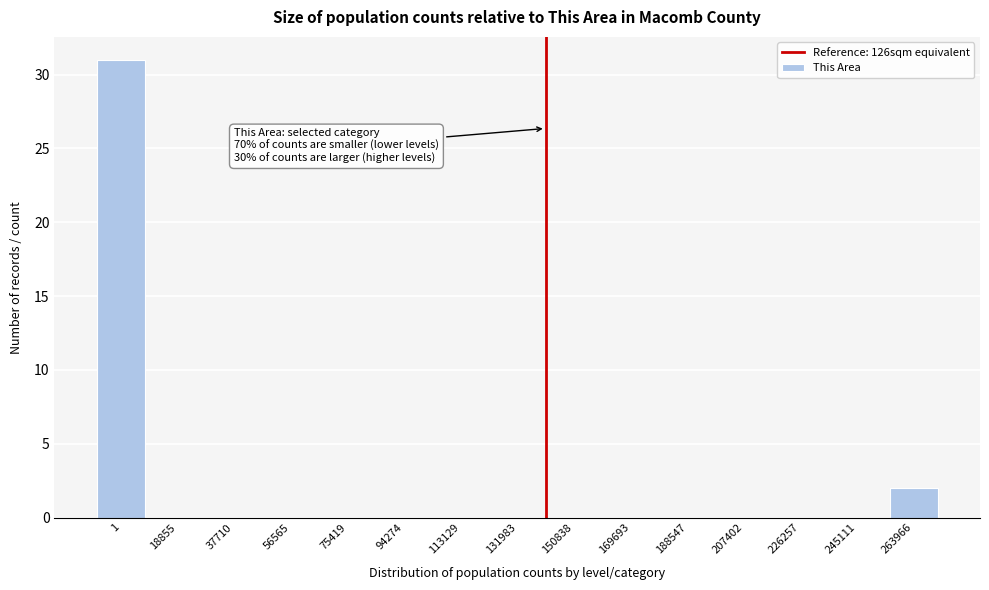

Reading left to right, list all the values displayed in this chart.

1=31	18855=0	37710=0	56565=0	75419=0	94274=0	113129=0	131983=0	150838=0	169693=0	188547=0	207402=0	226257=0	245111=0	263966=2